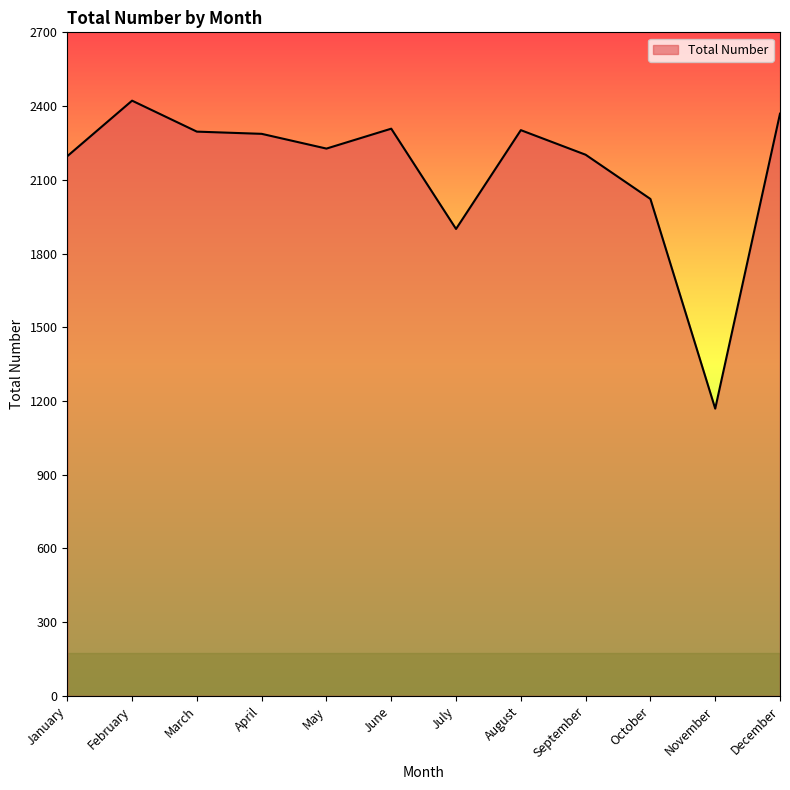

What is the ratio of the value at June to the value at March?

1.0